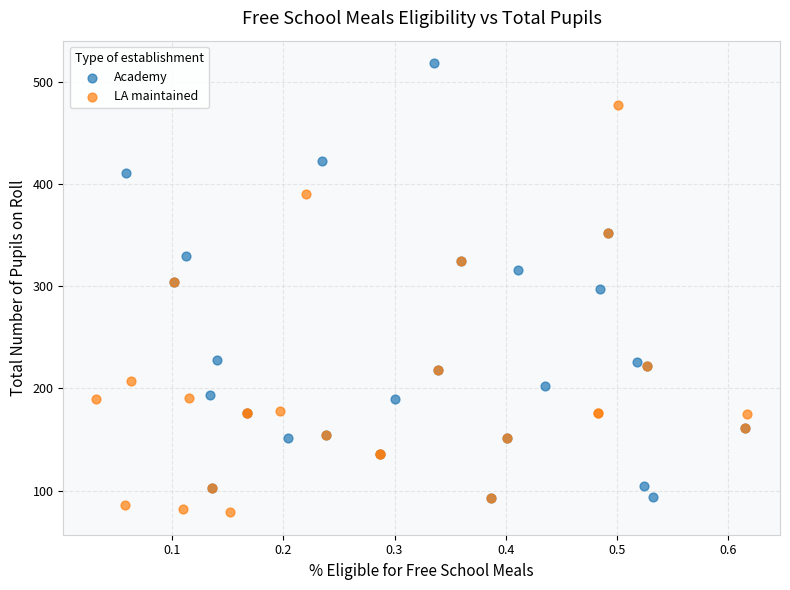

Which series reaches the minimum Y coordinate?

LA maintained